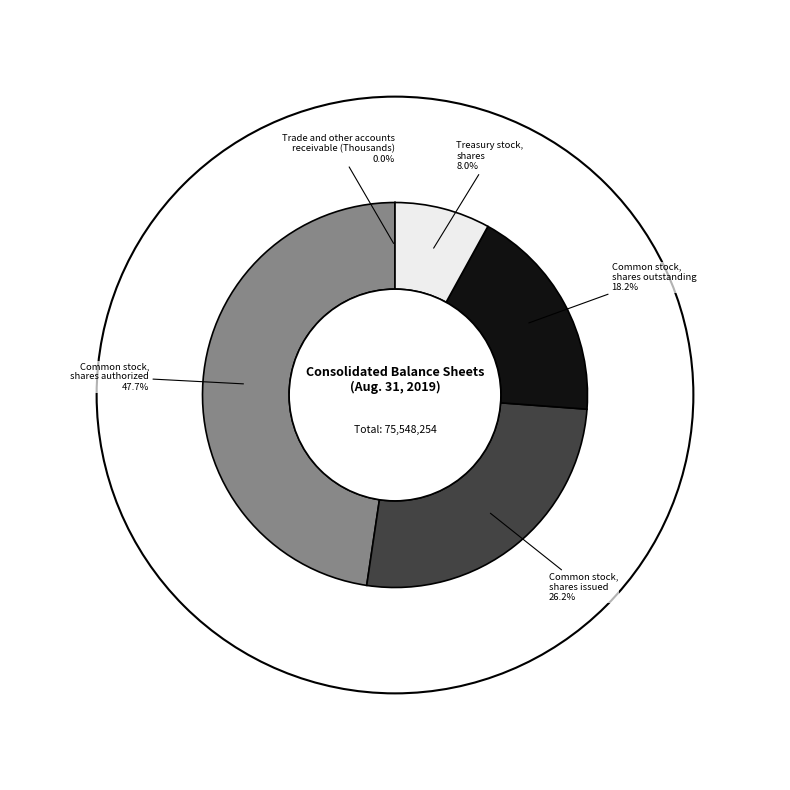

Is there any slice that represents more than half of the pie?

No